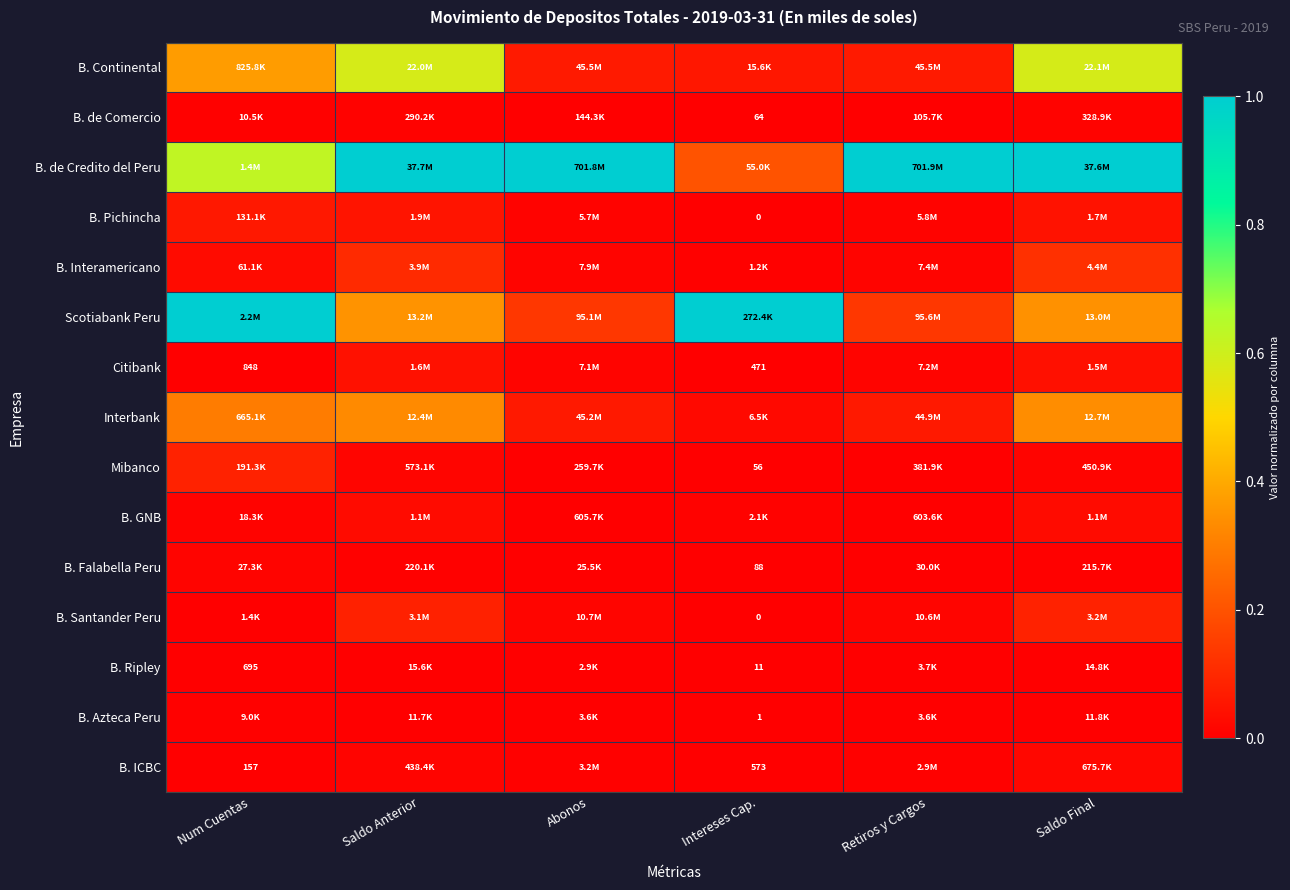

Which series changed the most between Num Cuentas and Saldo Final?

Scotiabank Peru